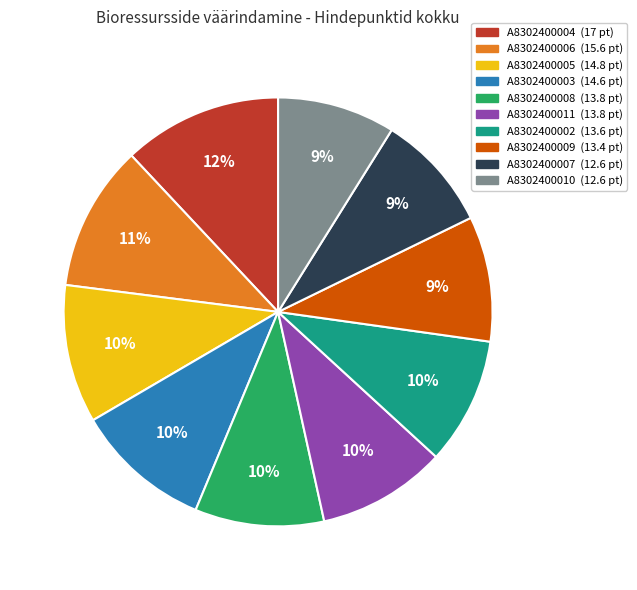

Approximately how many times larger is the value at A8302400004 compared to A8302400007?

1.3